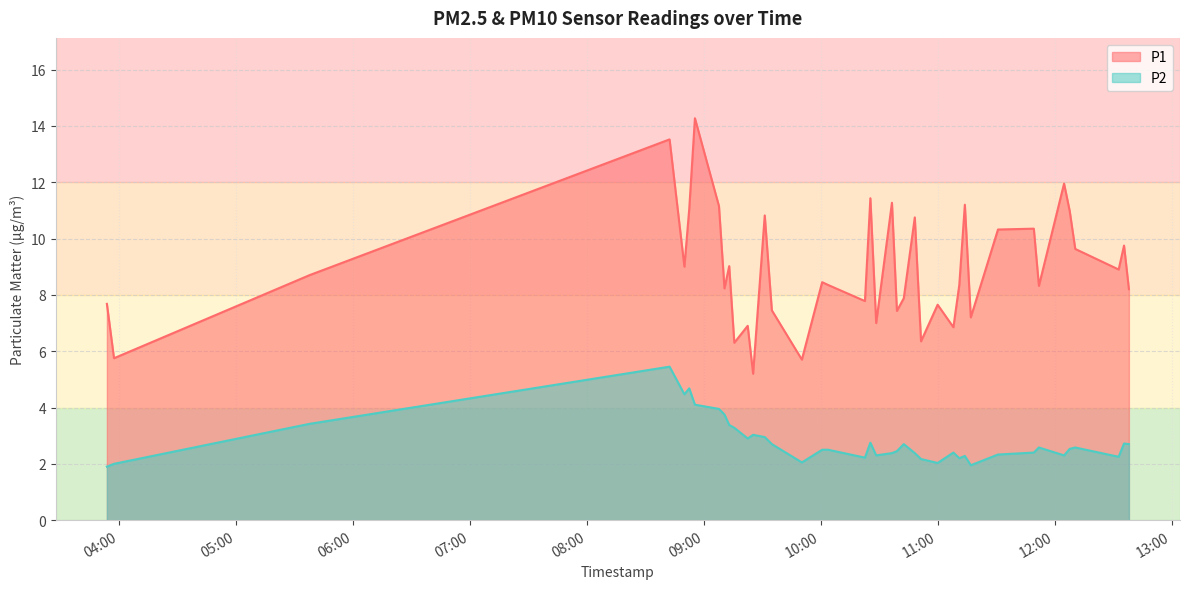

How many lines are shown in the chart?

2